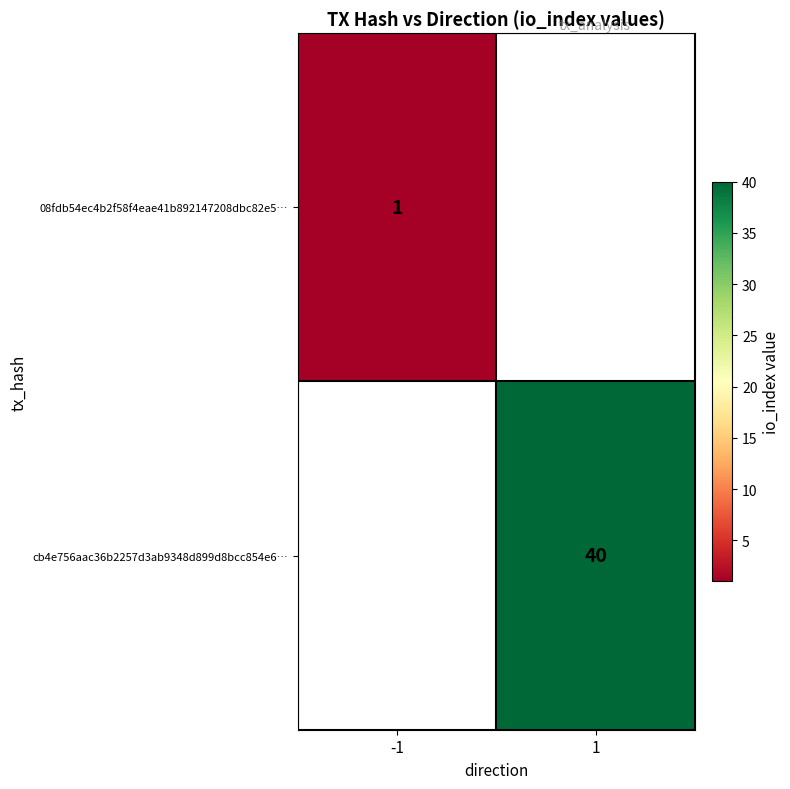

True or false: cb4e756aac36b2257d3ab9348d899d8bcc854e6… has a value of 17 at 1.

False